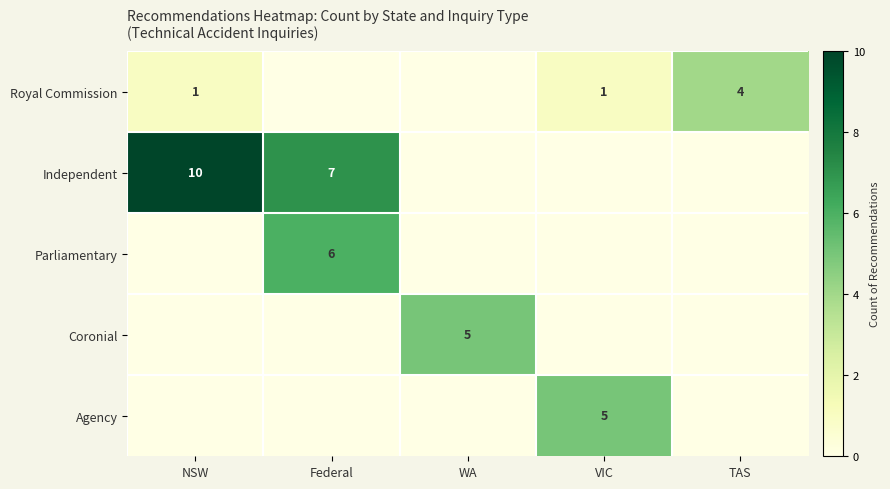

Count the number of categories in the chart.

5